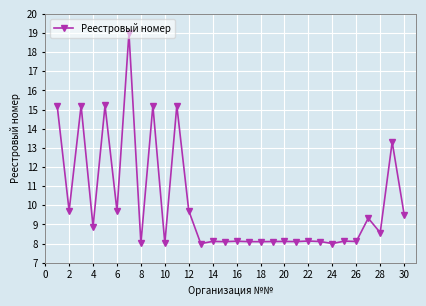

How many distinct data groups are displayed?

1